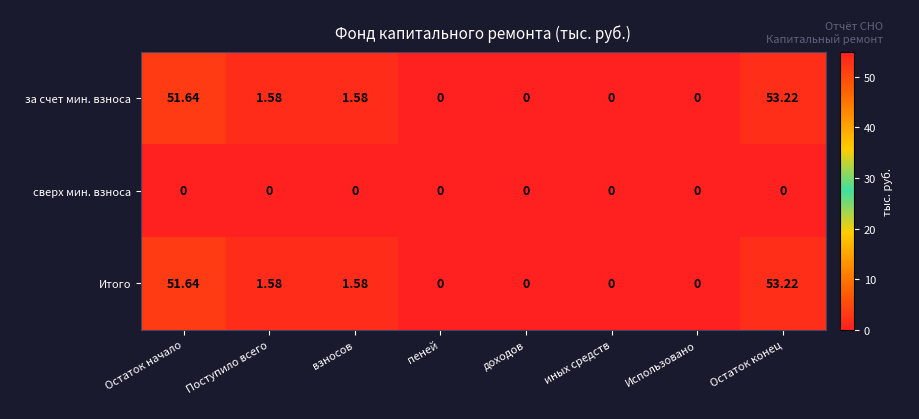

At which category does the chart reach its peak across all series?

Остаток конец